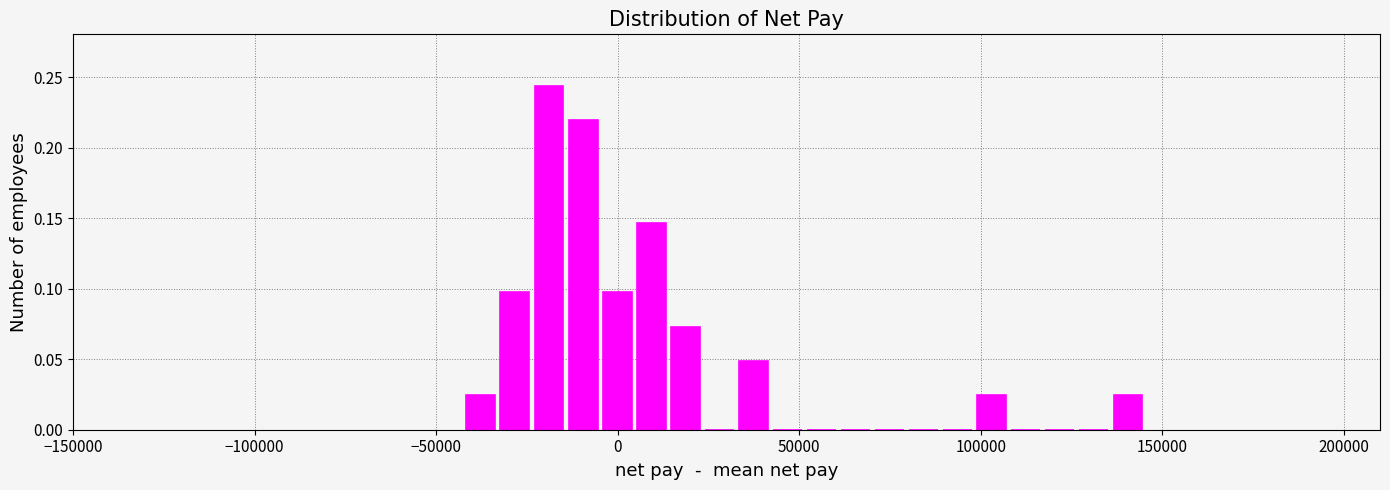

Read against the x-axis, roughly where is the centre of the tallest bar?

-20000